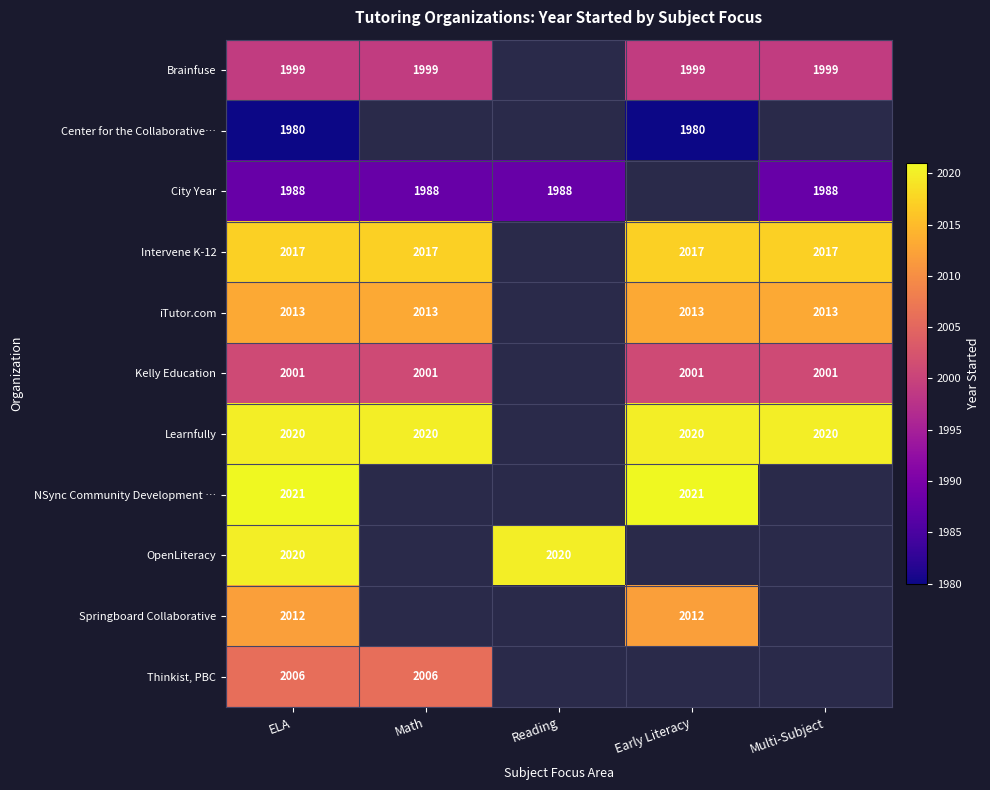

What is the spread (max minus min) of values at ELA?

41